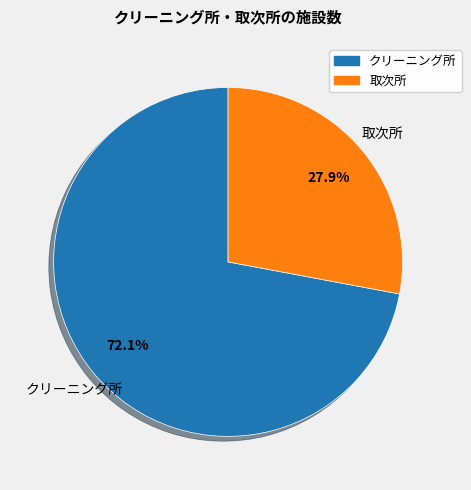

What is the ratio of the value at 取次所 to the value at クリーニング所?

0.4